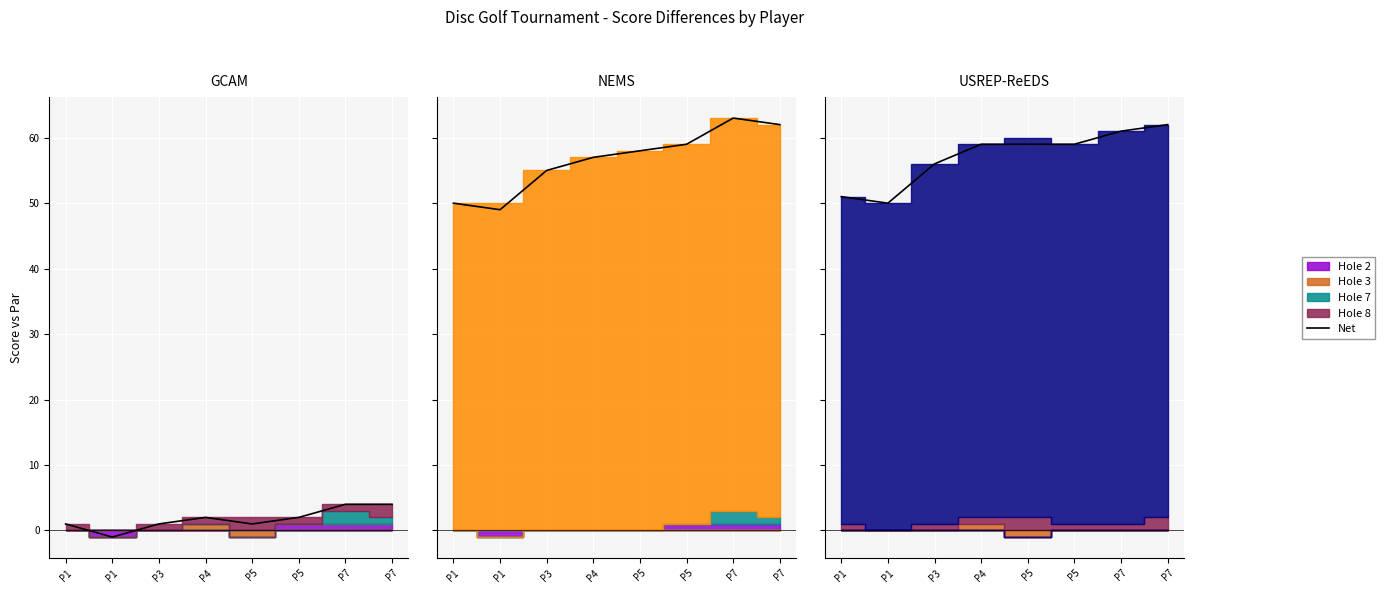

What is the average value?

57